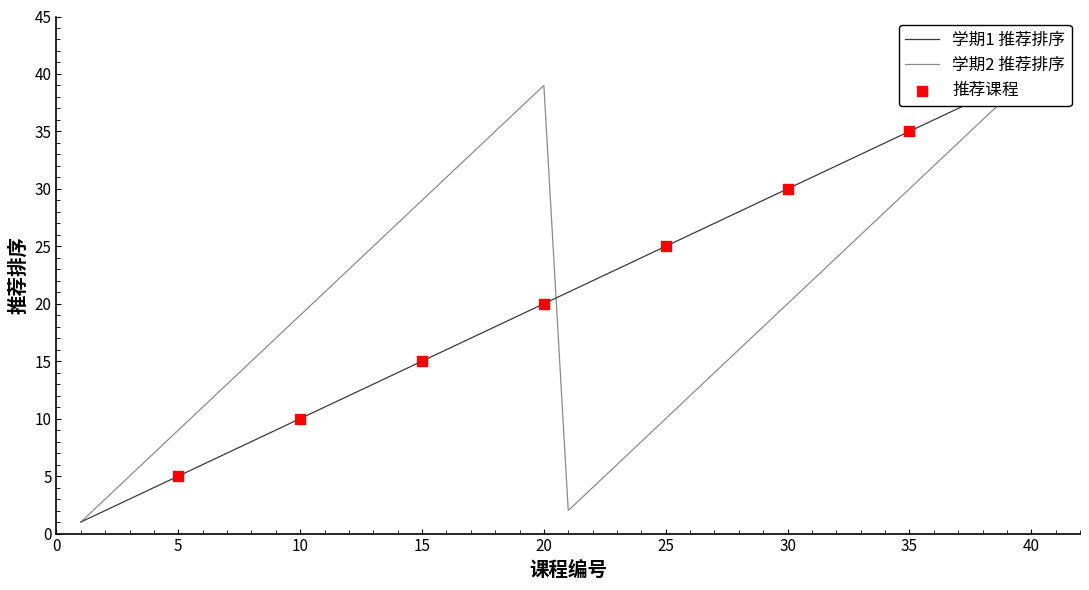

Which series has the largest total across all categories?

学期1 推荐排序